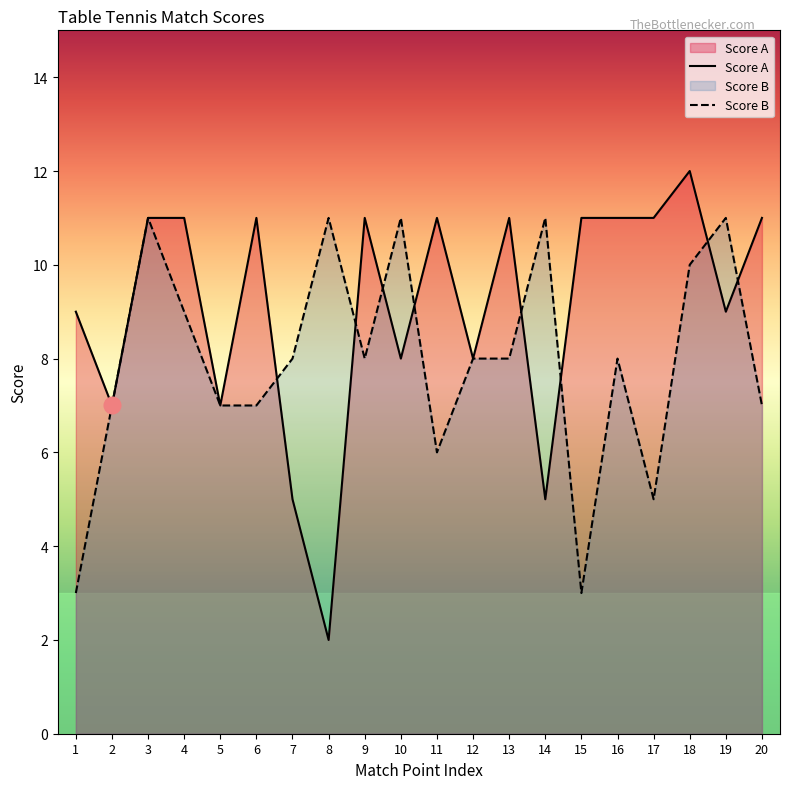

How many lines are shown in the chart?

2